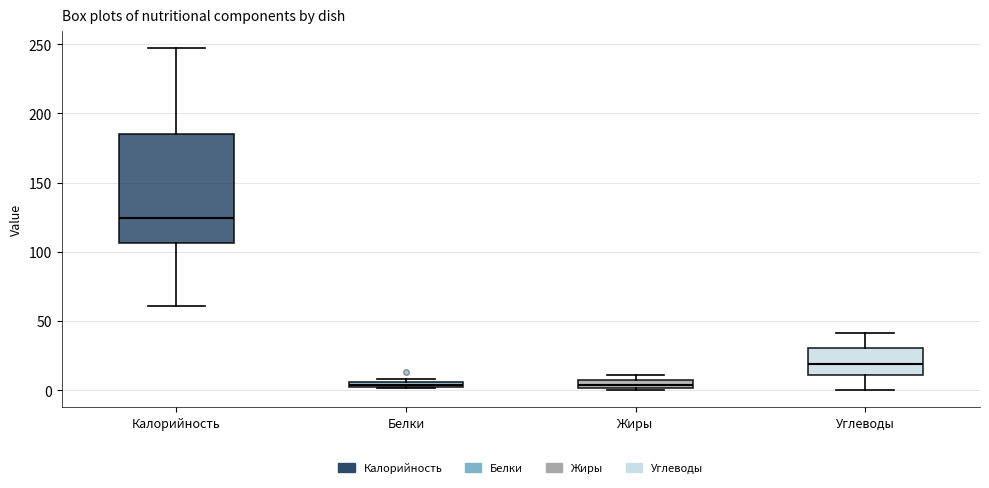

Which box has the highest median line?

Калорийность